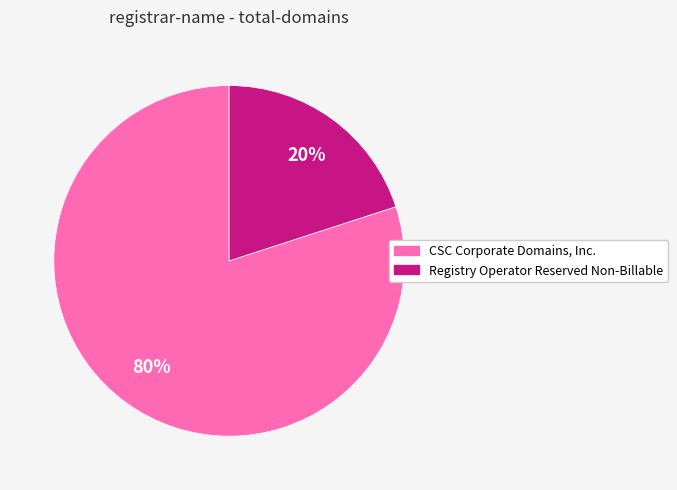

Is there a majority slice in this chart?

Yes